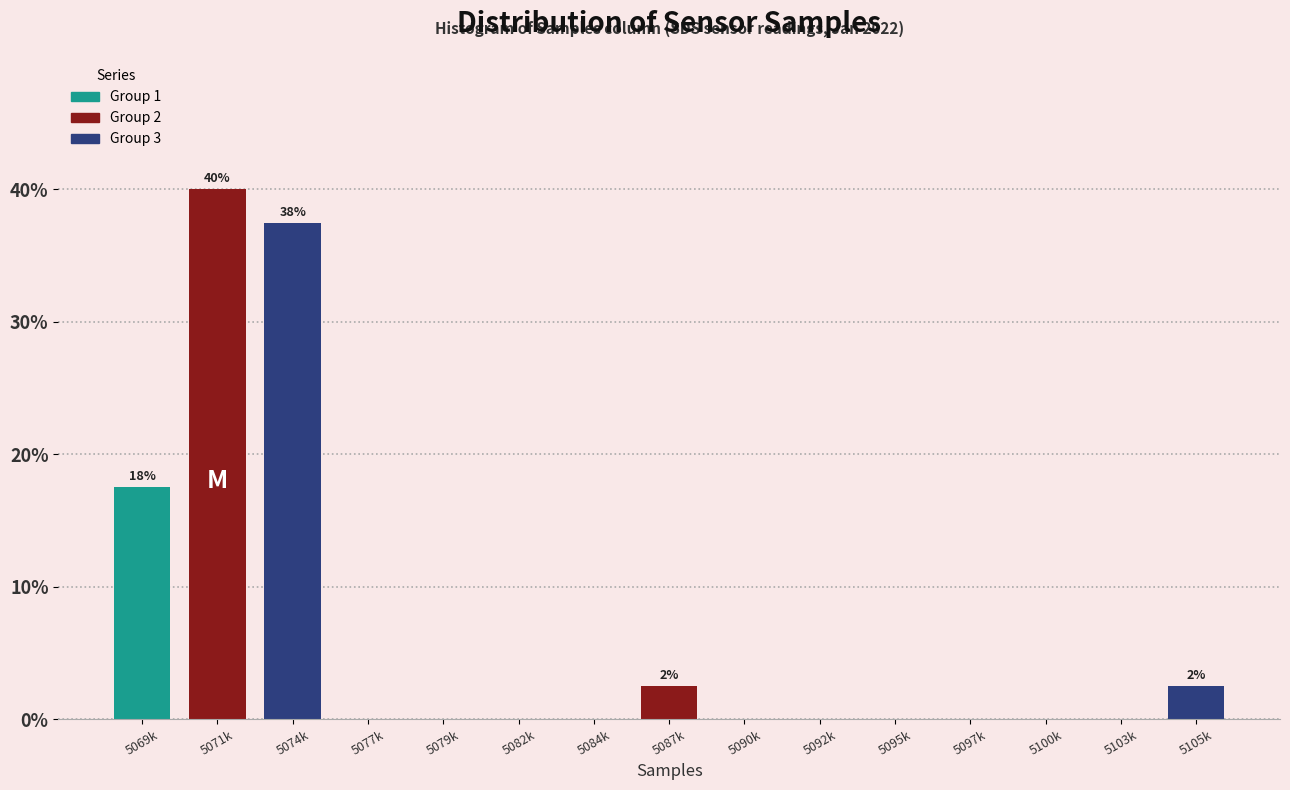

Reading right to left, extract all data points from this chart.

5105k=2.5	5103k=0.0	5100k=0.0	5097k=0.0	5095k=0.0	5092k=0.0	5090k=0.0	5087k=2.5	5084k=0.0	5082k=0.0	5079k=0.0	5077k=0.0	5074k=37.5	5071k=40.0	5069k=17.5